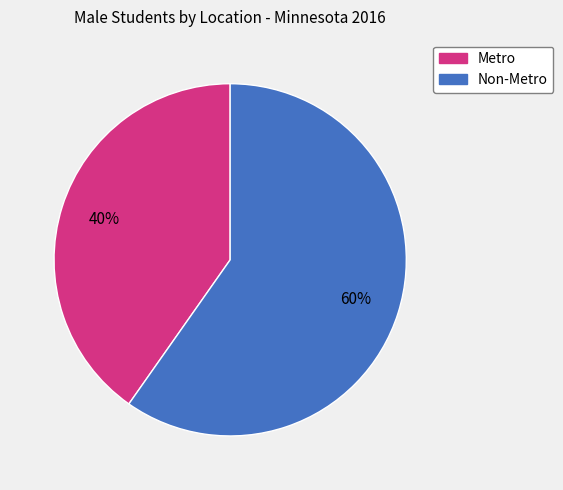

To the nearest percent, what is the difference between the Metro and Non-Metro slice percentages?

20%